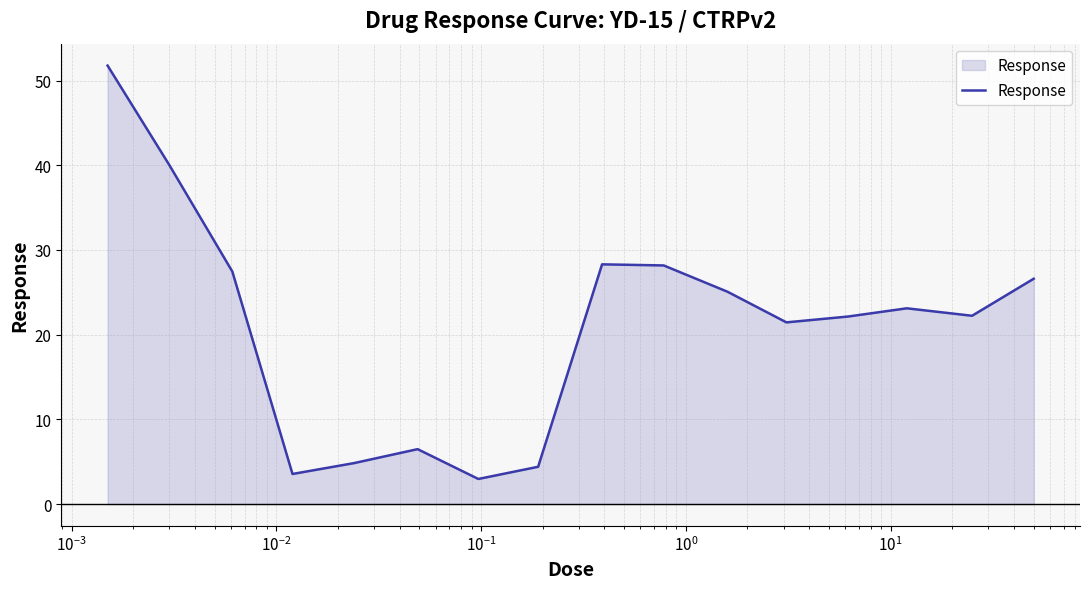

What is the maximum value shown in the chart?

51.8